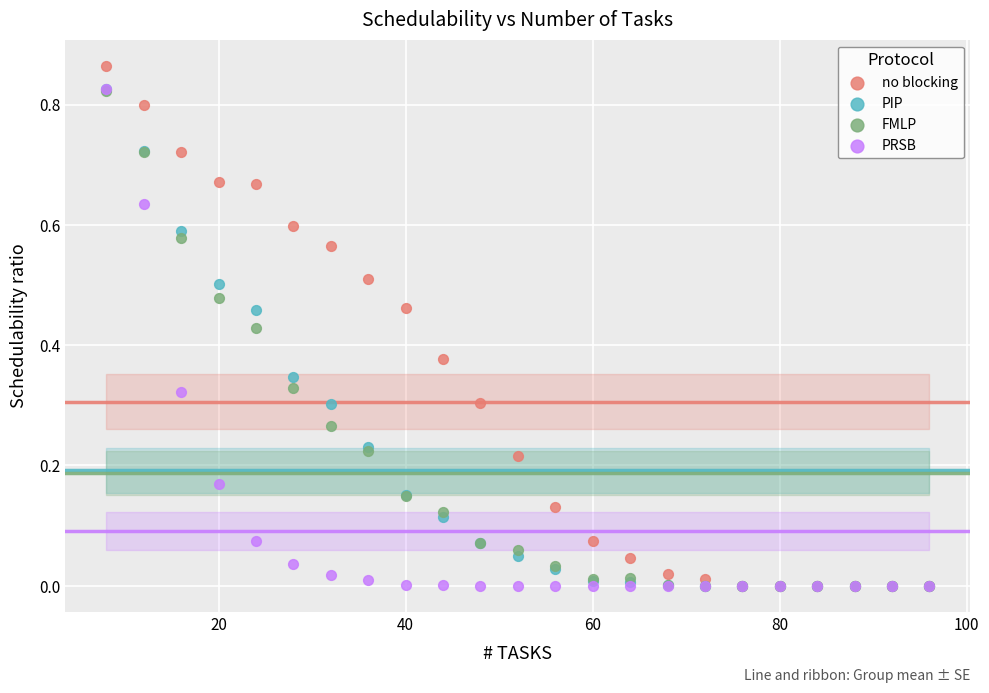

Which series contains the highest Y value?

no blocking